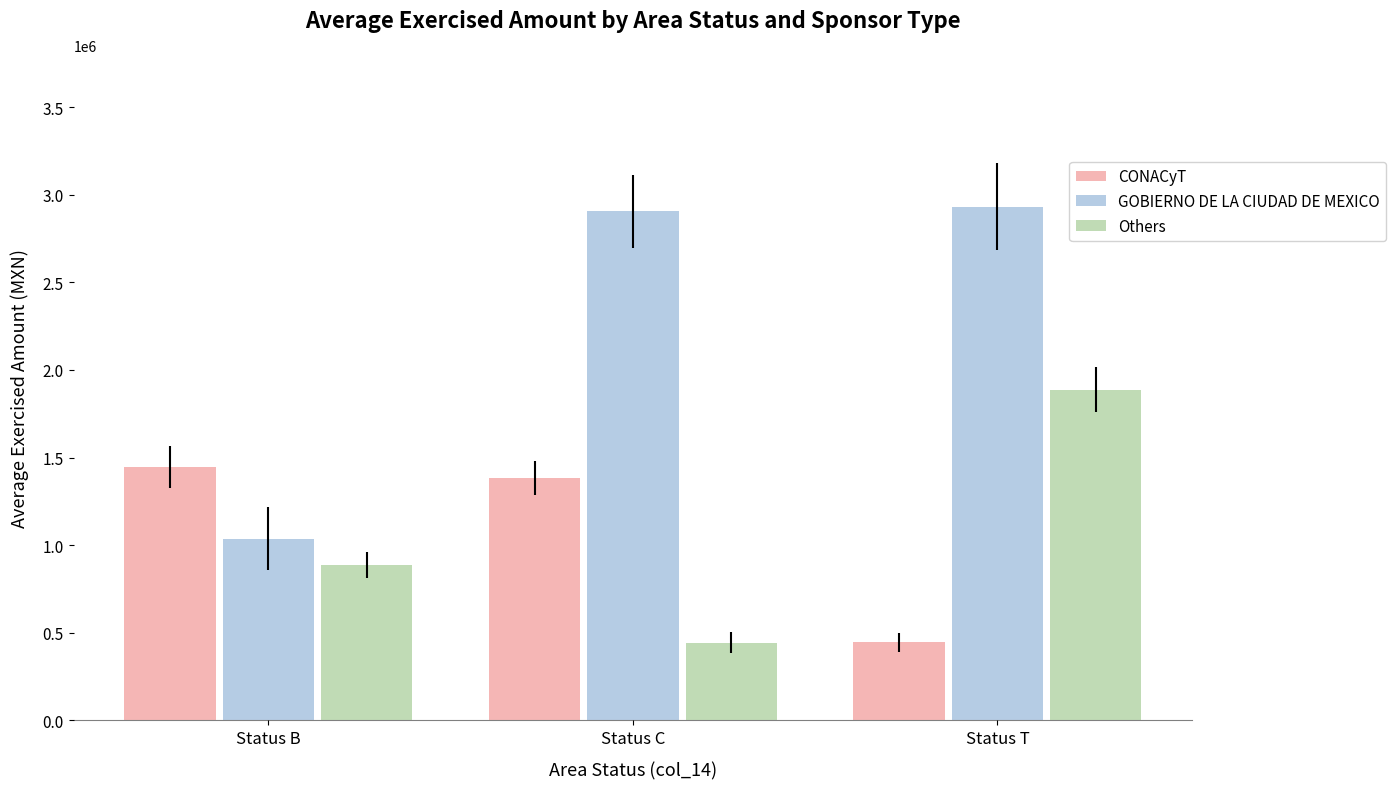

What is the sum of the GOBIERNO DE LA CIUDAD DE MEXICO values at Status B and Status T?

3969322.3